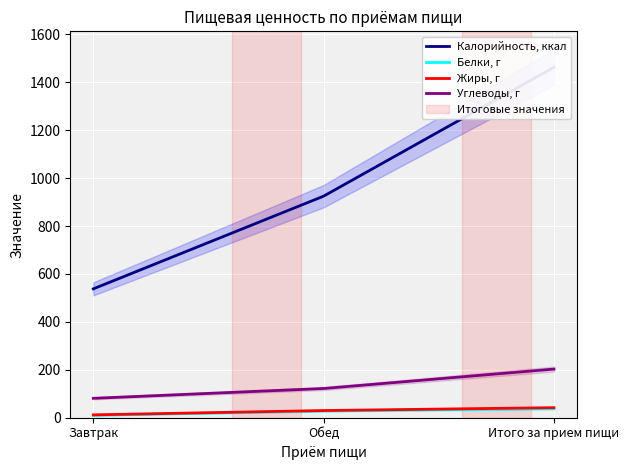

The Белки, г series shows 10.0 at Завтрак. True or false?

True